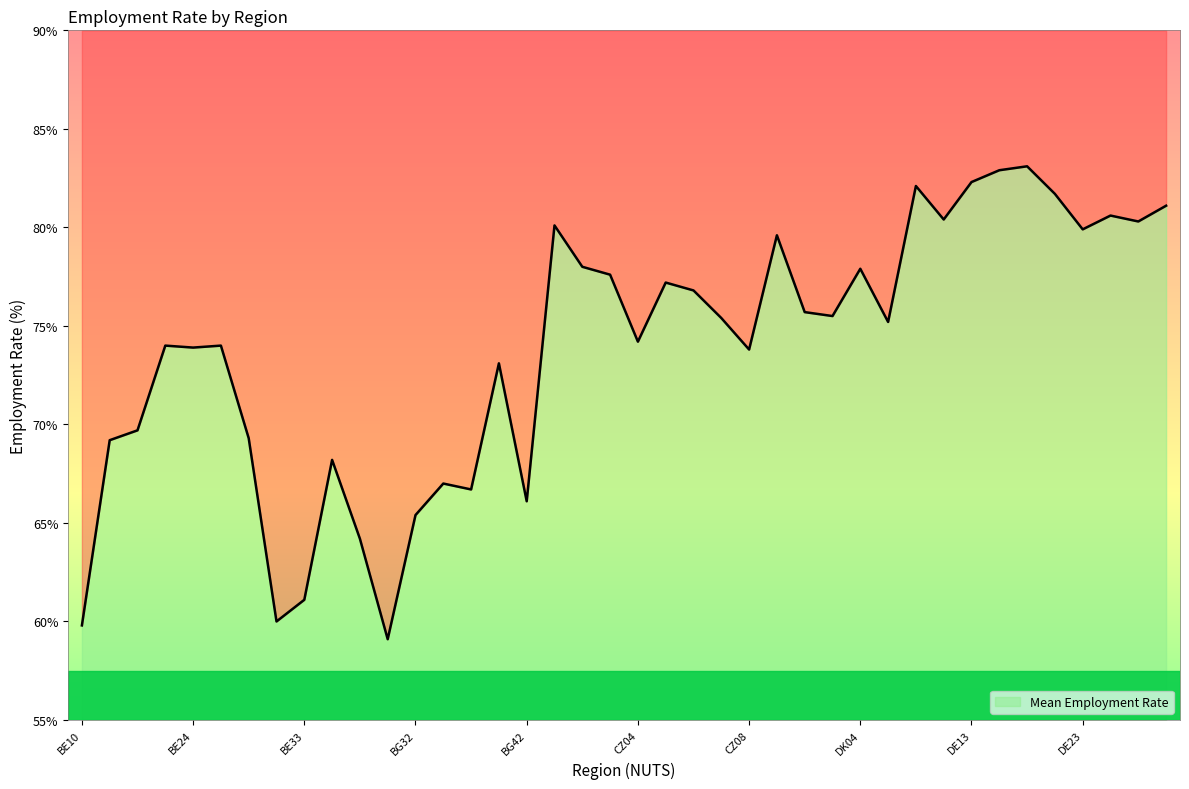

True or false: the data has more than 0 interior local peaks.

True